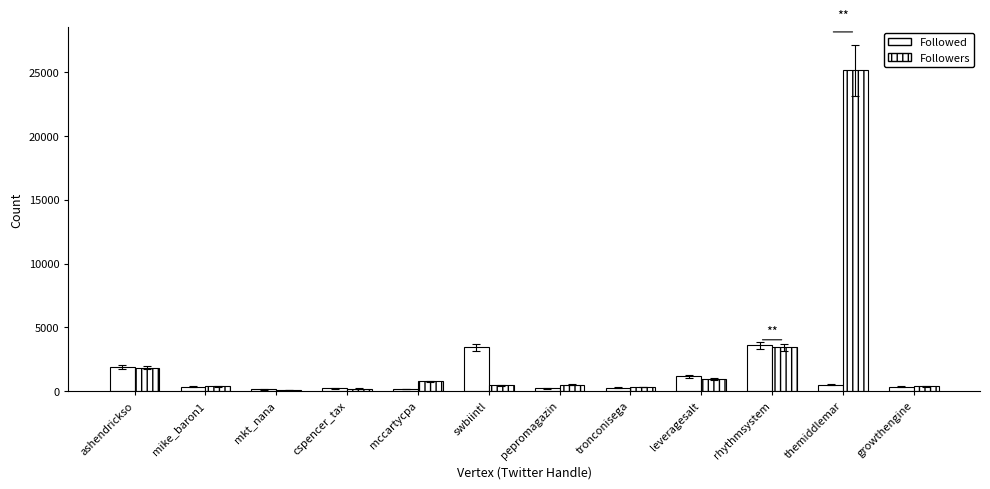

Read the Followers value at growthengine, to the nearest 50.

400